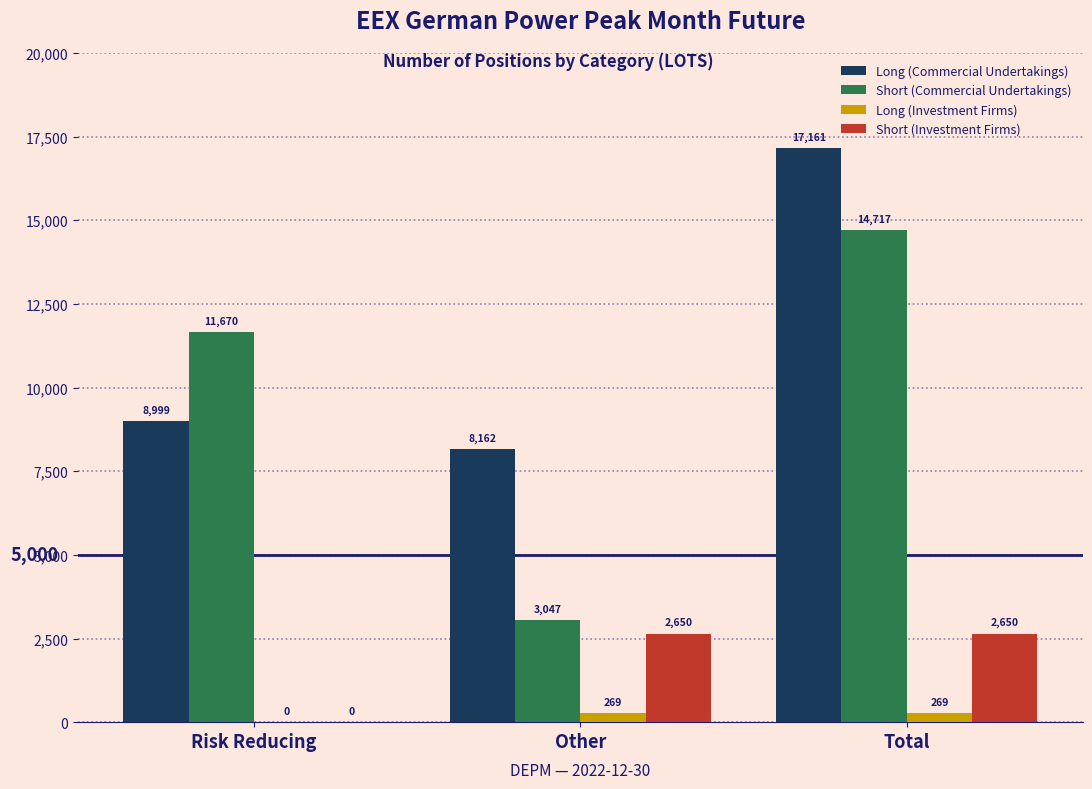

Which series changed the most between Risk Reducing and Other?

Short (Commercial Undertakings)